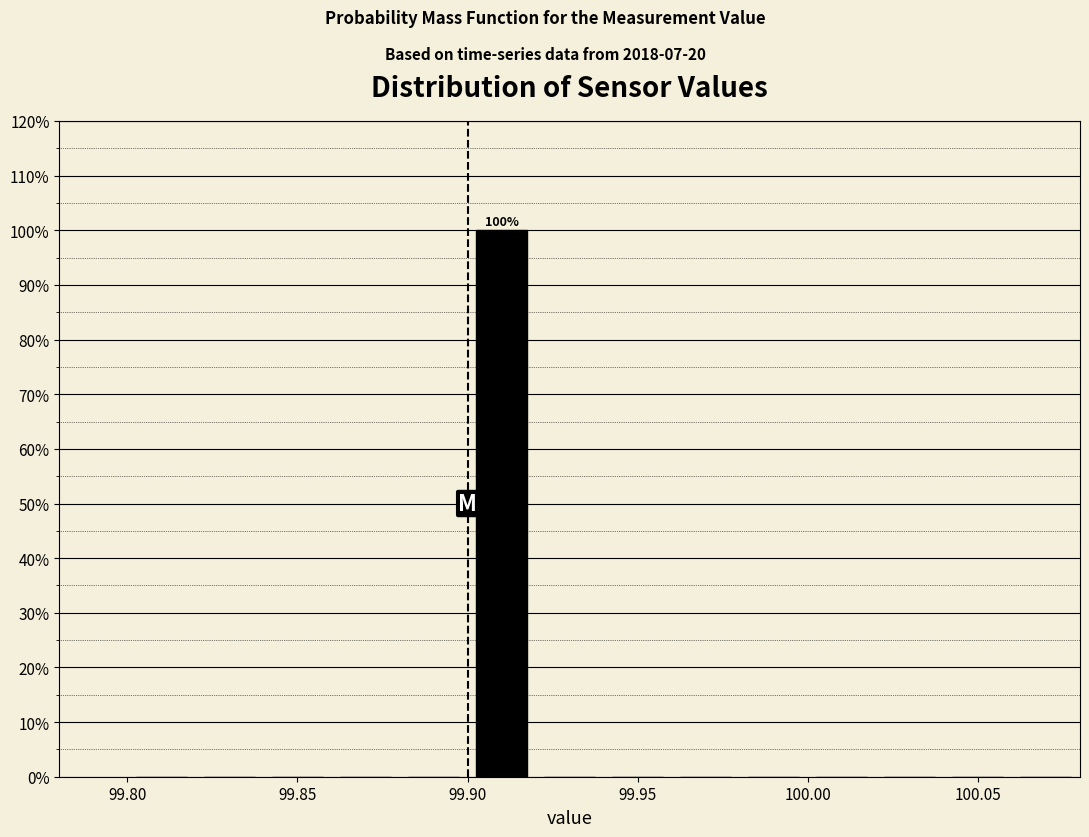

Over which range of the x-axis is the bar tallest?

99.90 to 99.92